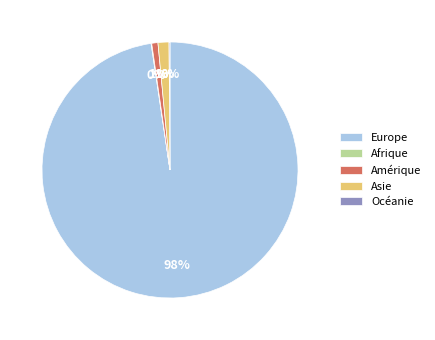

Does any single category account for the majority?

Yes